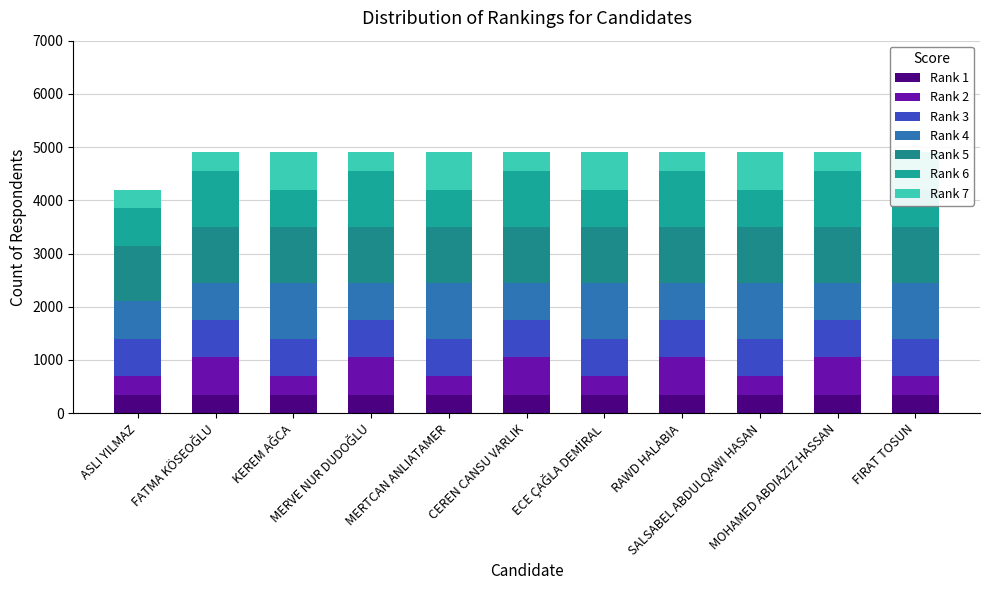

What is the label of the 5th bar from the right?

ECE ÇAĞLA DEMİRAL